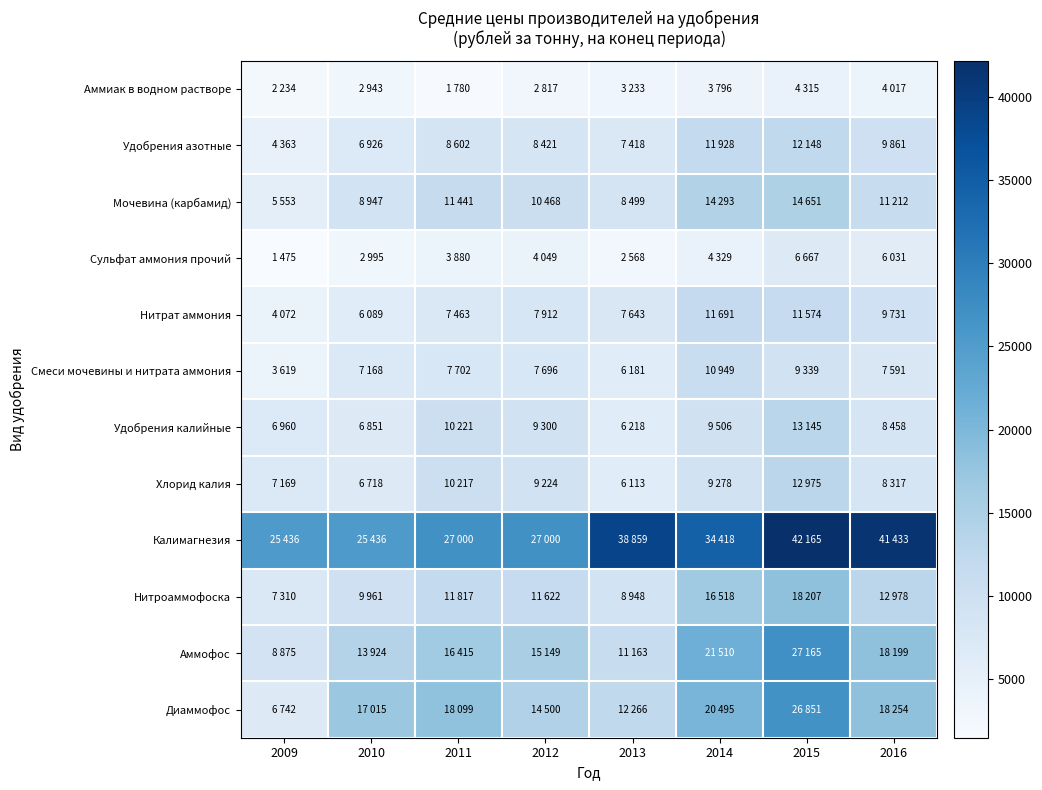

At which category does the chart reach its minimum across all series?

2009